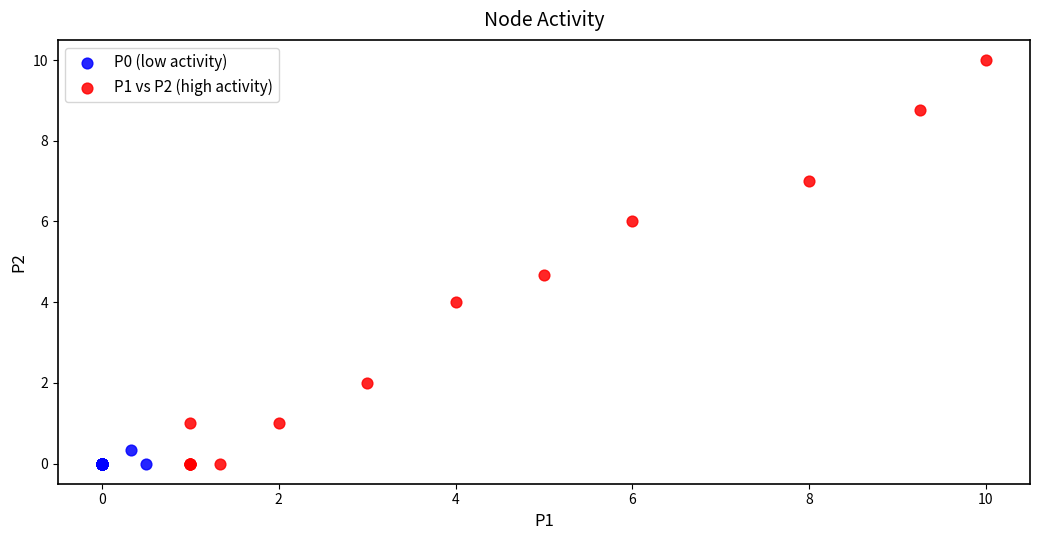

Which series contains the highest Y value?

P1 vs P2 (high activity)